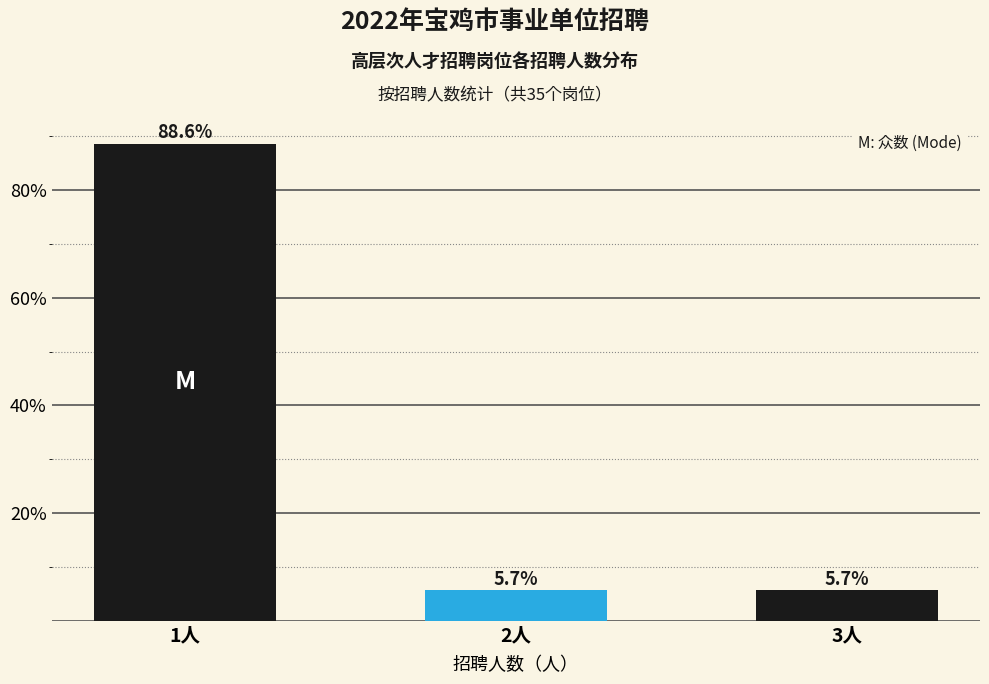

Reading left to right, what are all the values shown in this chart?

88.6	5.7	5.7